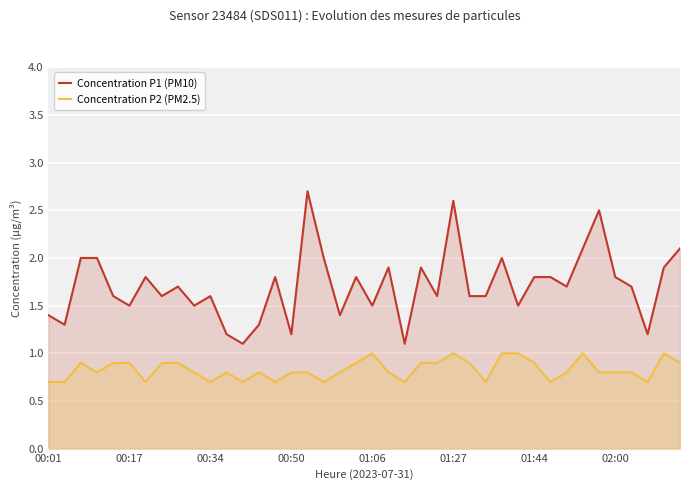

Which series changed the most between 29 and 37?

Concentration P1 (PM10)